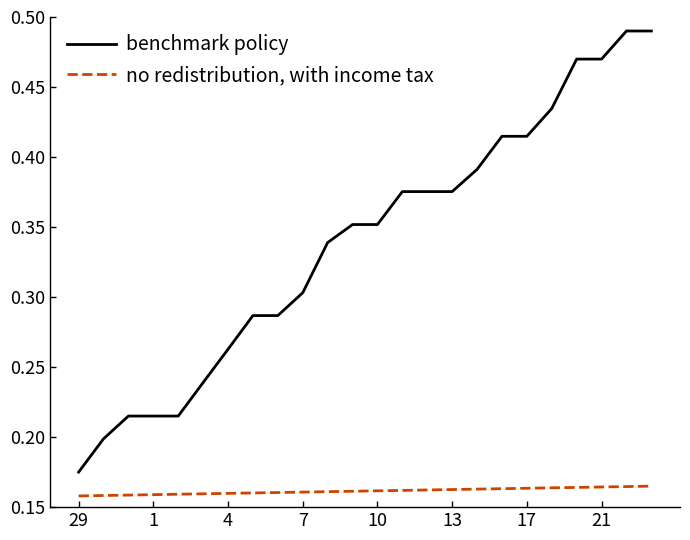

List the series in order of their peak value, highest first.

benchmark policy, no redistribution, with income tax